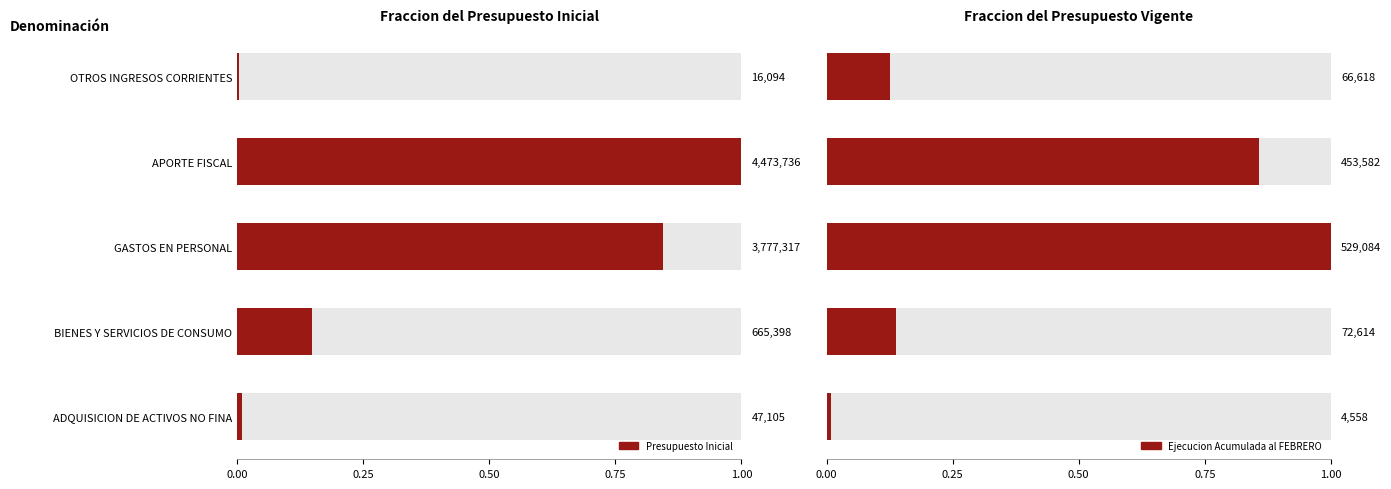

Reading left to right, transcribe all the data shown in this chart.

Presupuesto Inicial: 0.0	1.0	0.8	0.1	0.0
Ejecucion Acumulada al FEBRERO: 0.1	0.9	1.0	0.1	0.0